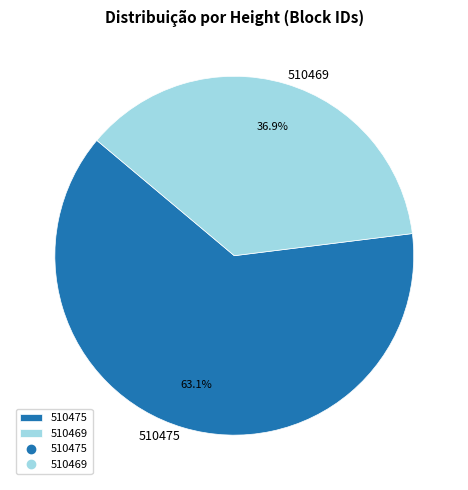

Does 510475 account for over 50% of the chart?

Yes